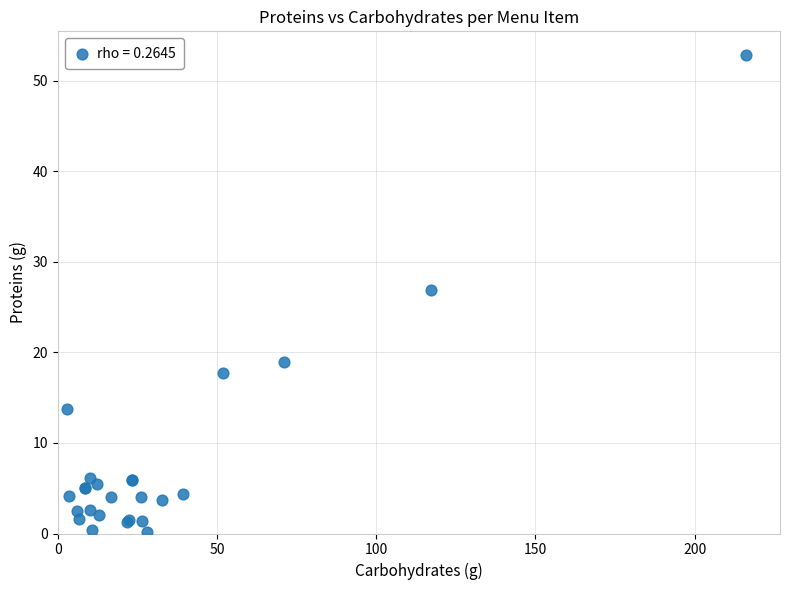

What Y value in the scatter plot is closest to 26?

26.9